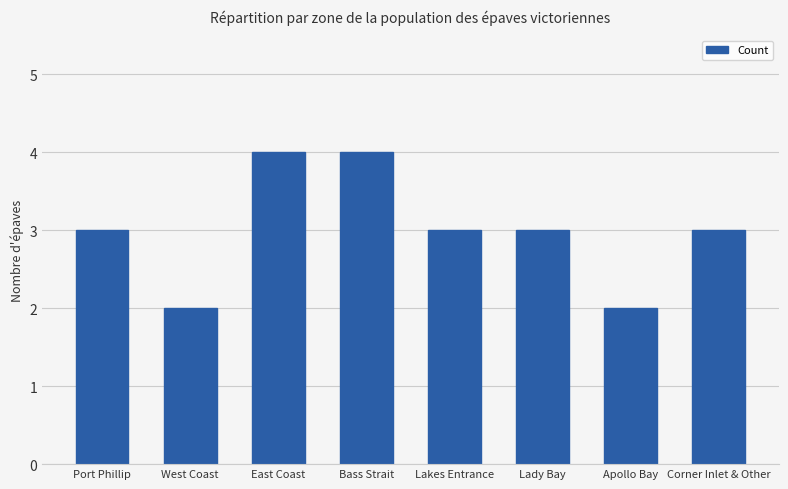

What is the label of the 5th bar from the left?

Lakes Entrance